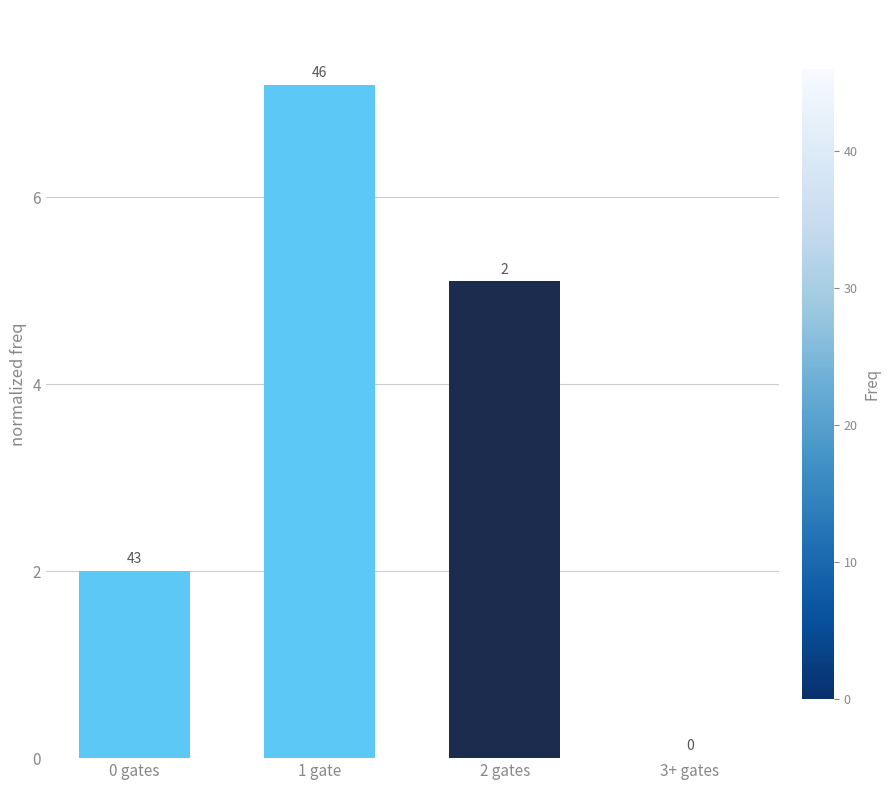

Is it true that the value at 2 gates is 5.1?

True